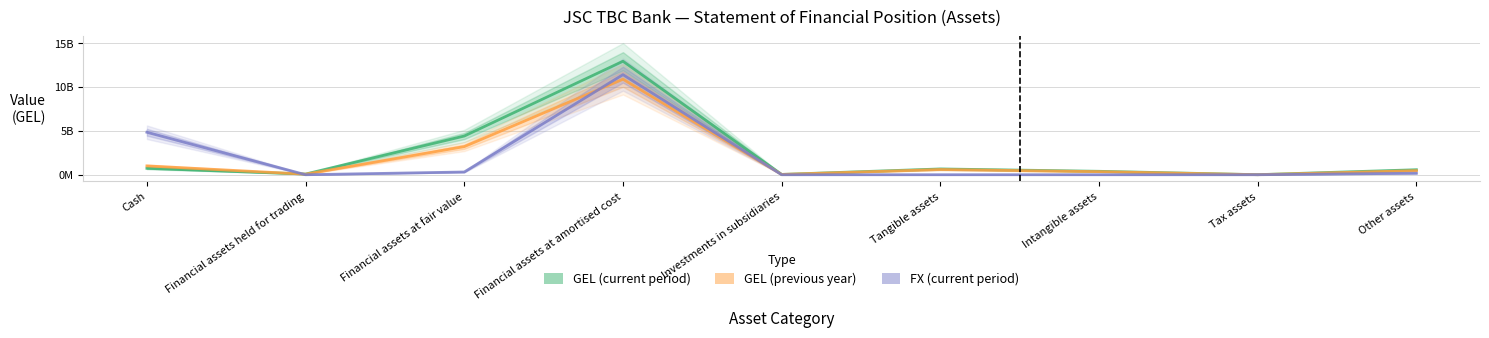

Where does the GEL (current period) series first go above 570201448?

Cash